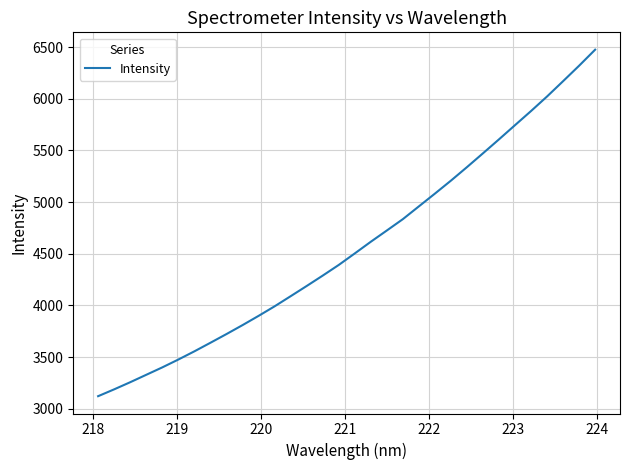

What is the maximum value shown in the chart?

6475.7